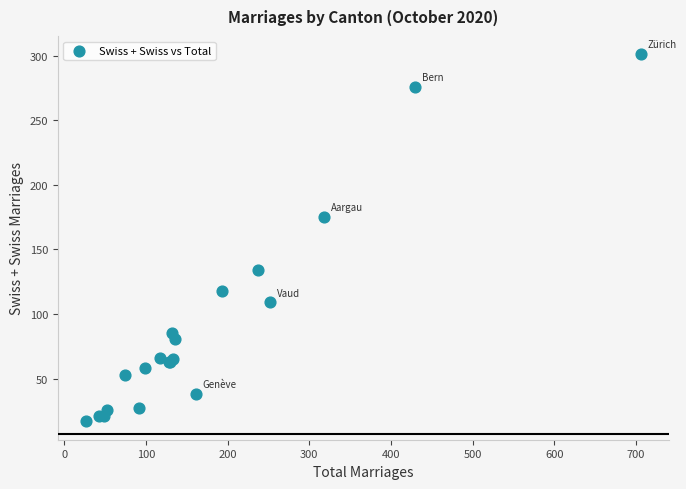

What Y value in the scatter plot is closest to 159?

175